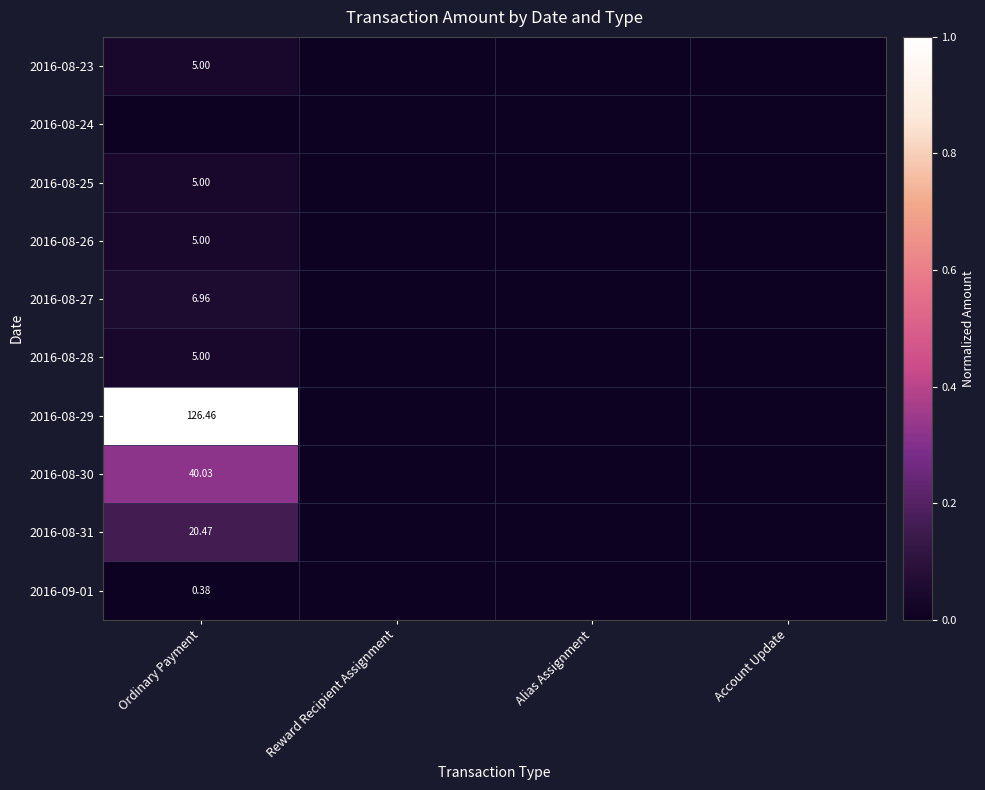

Which has a higher value, Reward Recipient Assignment or Account Update?

Reward Recipient Assignment